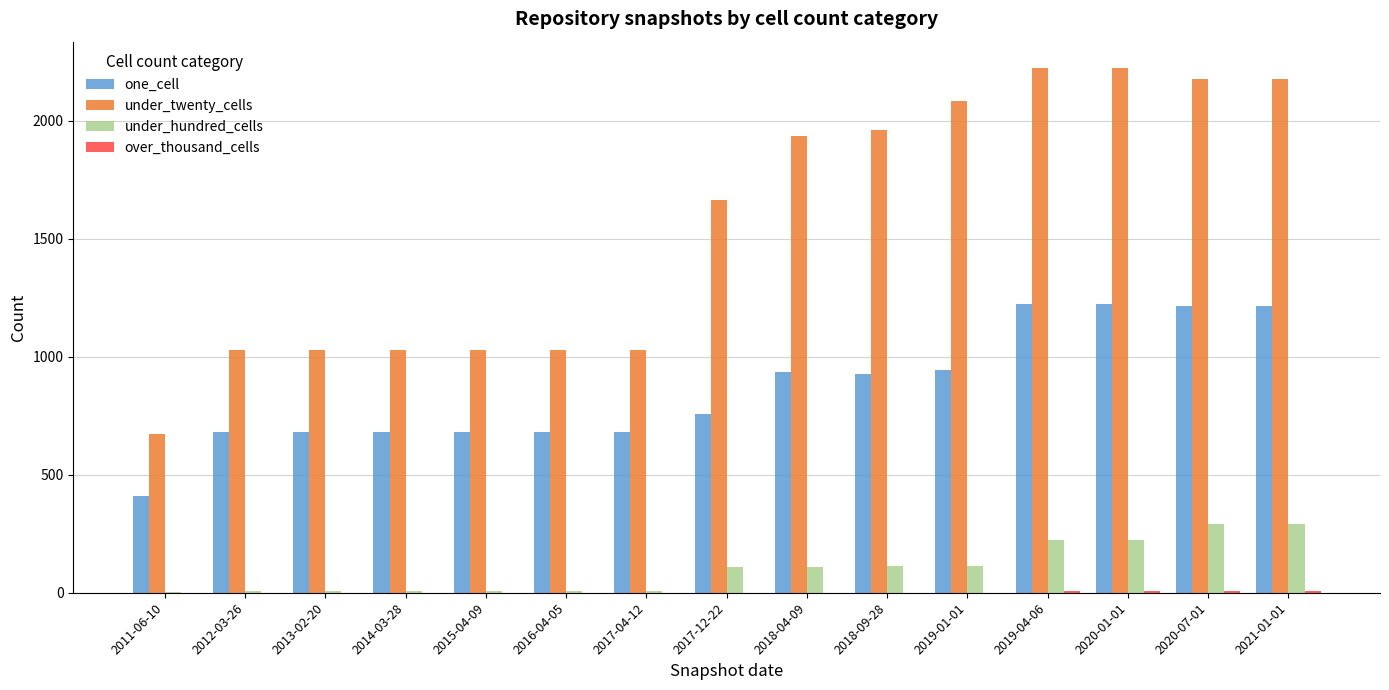

Is the value of one_cell at 2018-04-09 greater than the value of under_twenty_cells at 2020-07-01?

No